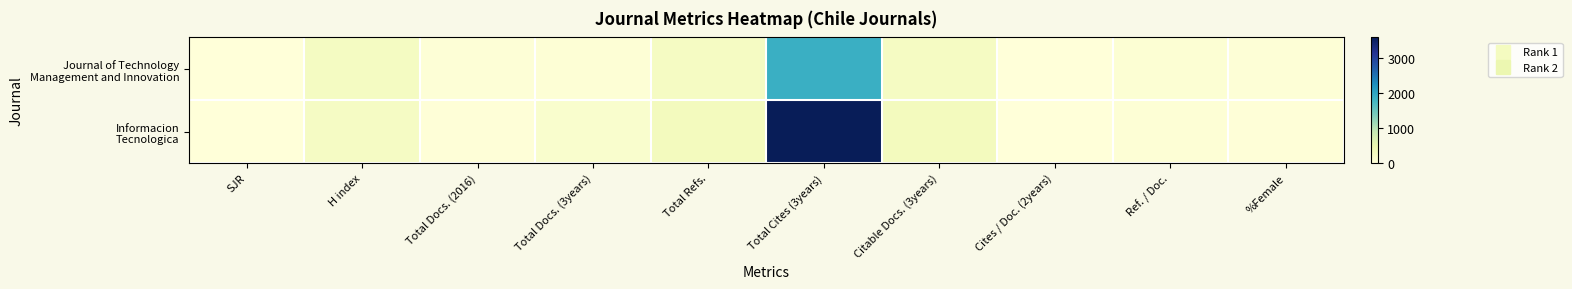

At %Female, list the series in order from smallest to largest.

Informacion Tecnologica, Journal of Technology Management and Innovation